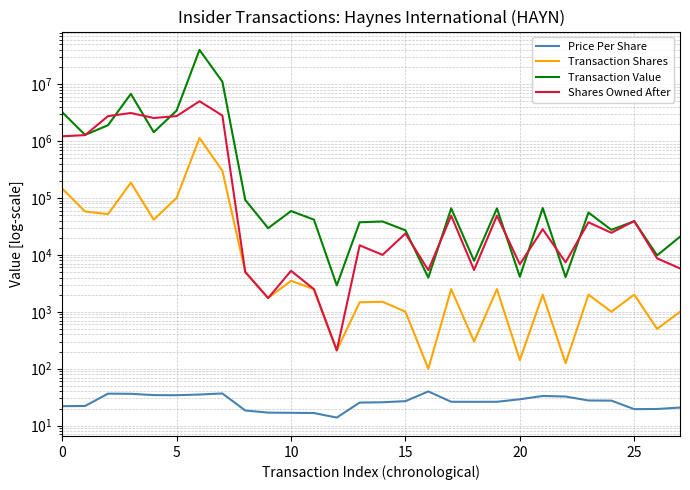

In Price Per Share, how many points are lower than both neighbors (excluding endpoints)?

4